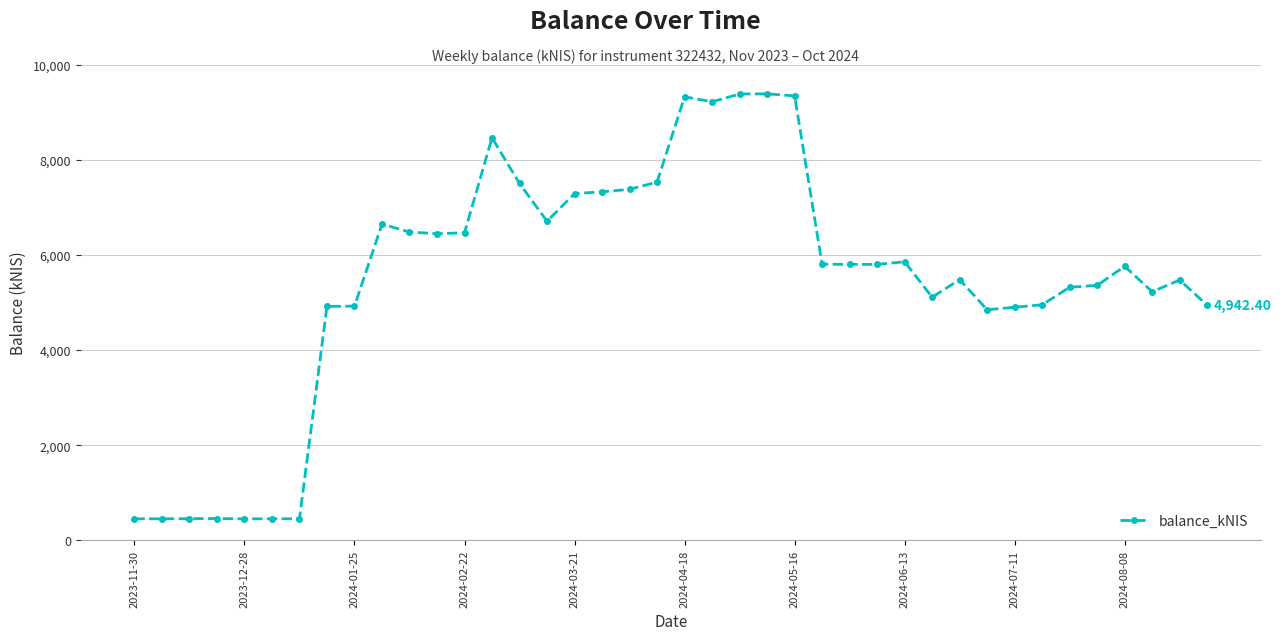

True or false: the data has more than 2 interior local peaks.

True